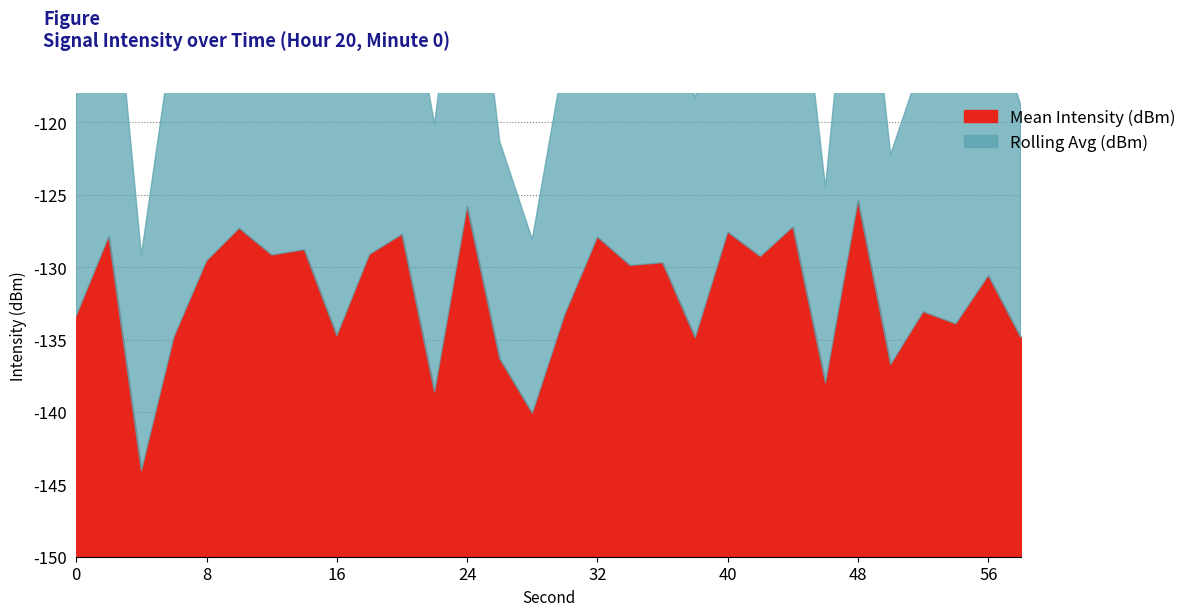

What is the difference between the second highest and minimum values in the Rolling Avg (dBm) series?

11.5